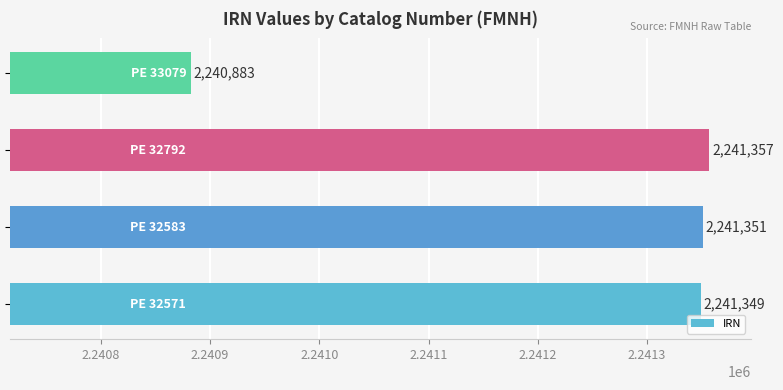

What is the greatest value displayed?

2241357